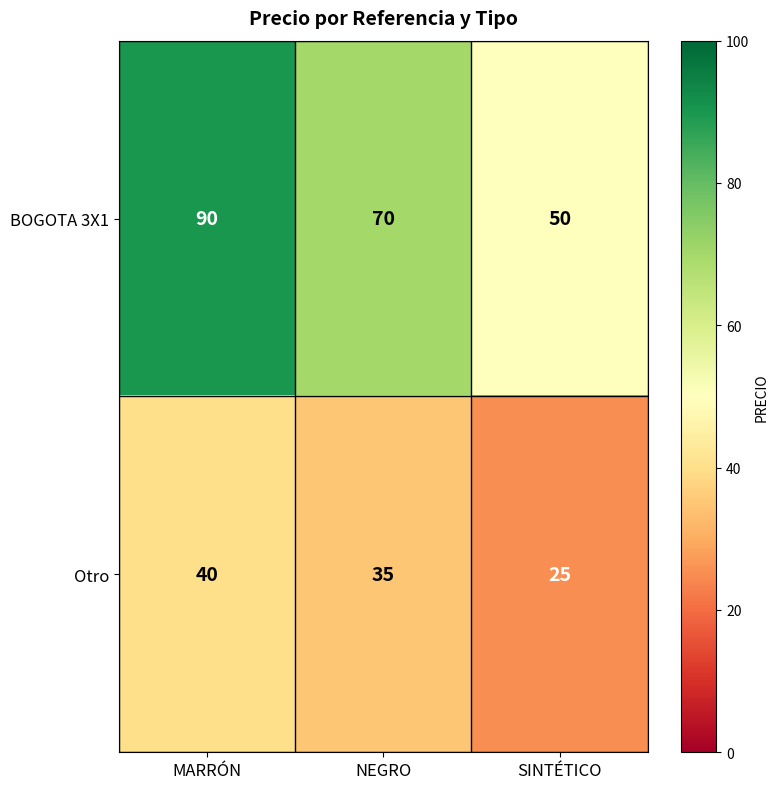

The value of Otro at MARRÓN is 58. True or false?

False